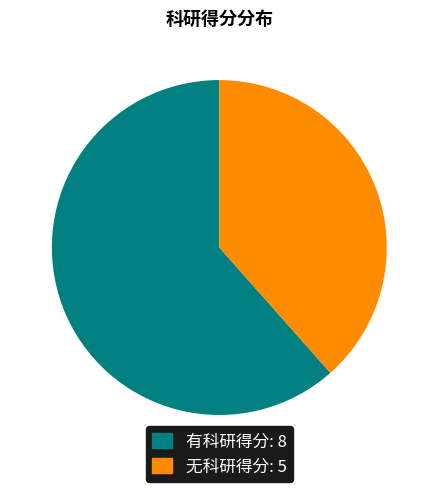

Count the number of slices in the pie.

2